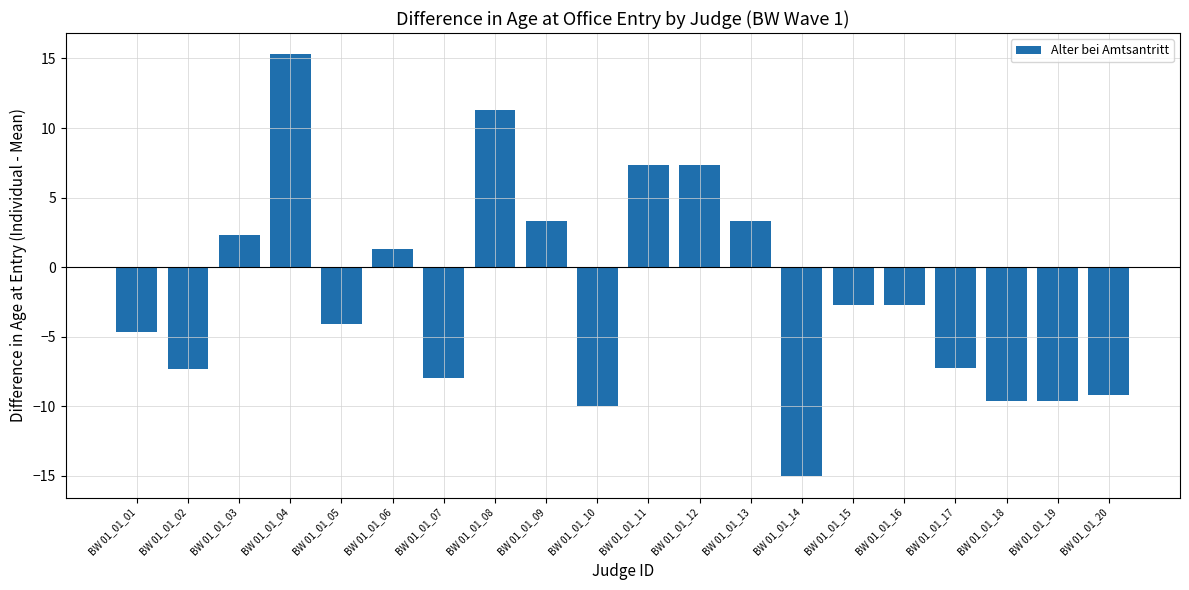

What is the value of the 13th bar from the left?

3.3